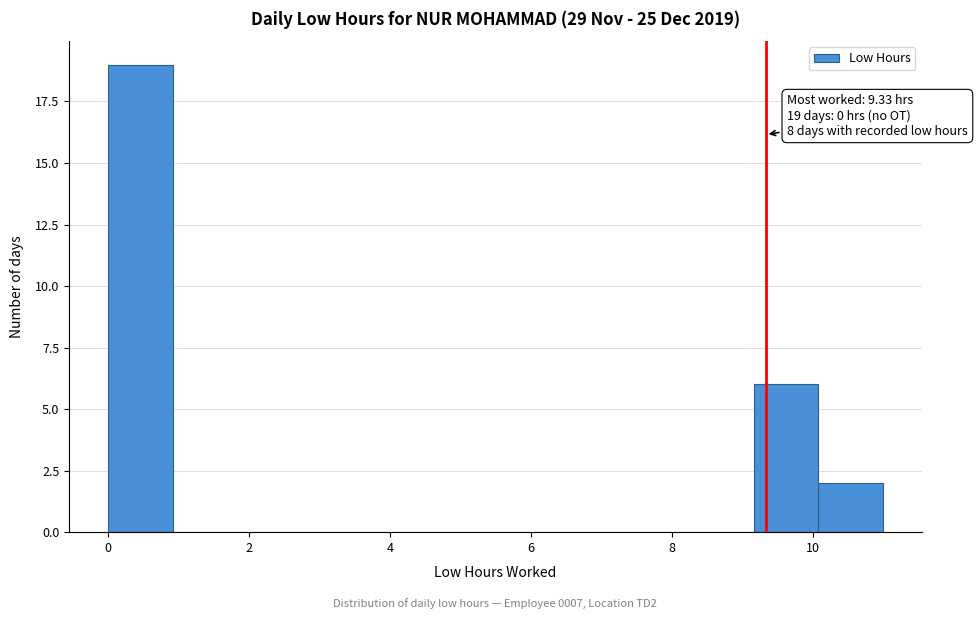

Over which range of the x-axis is the bar tallest?

0.0 to 1.0